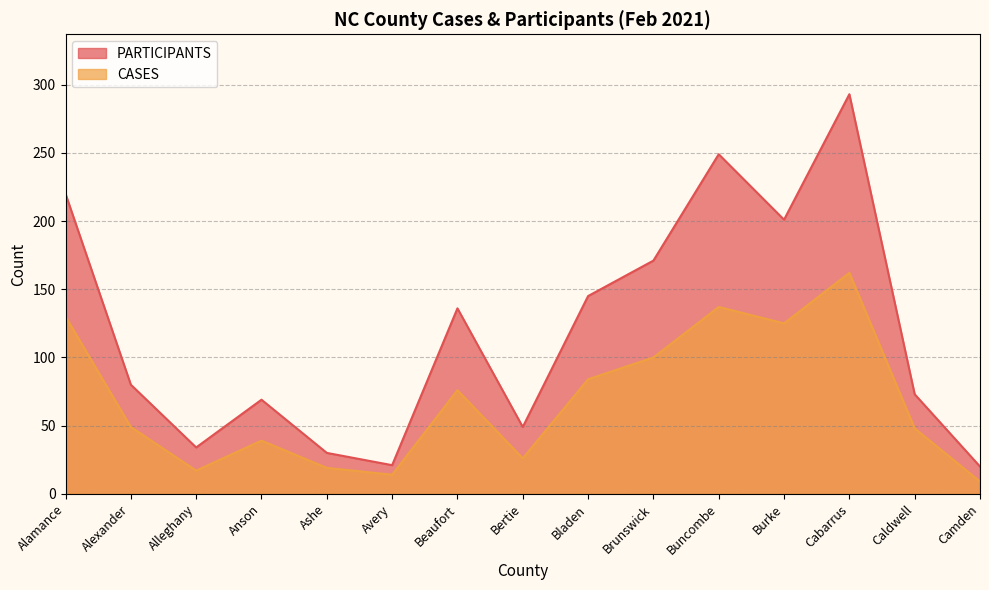

Which series changed the most between Anson and Brunswick?

PARTICIPANTS